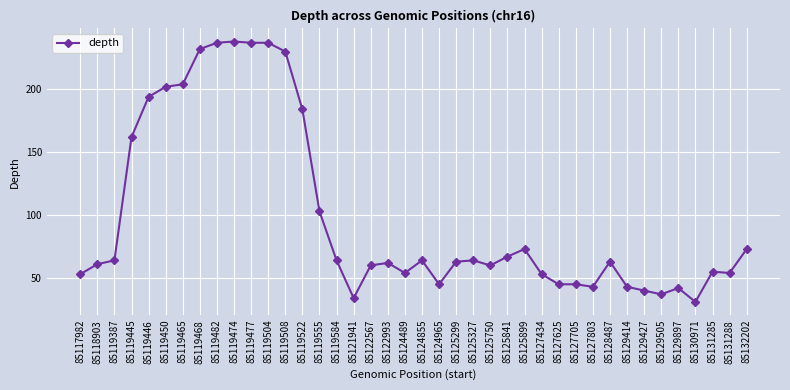

Reading left to right, what are all the values shown in this chart?

53	61	64	162	194	202	204	232	237	238	237	237	230	184	103	64	34	60	62	54	64	45	63	64	60	67	73	53	45	45	43	63	43	40	37	42	31	55	54	73